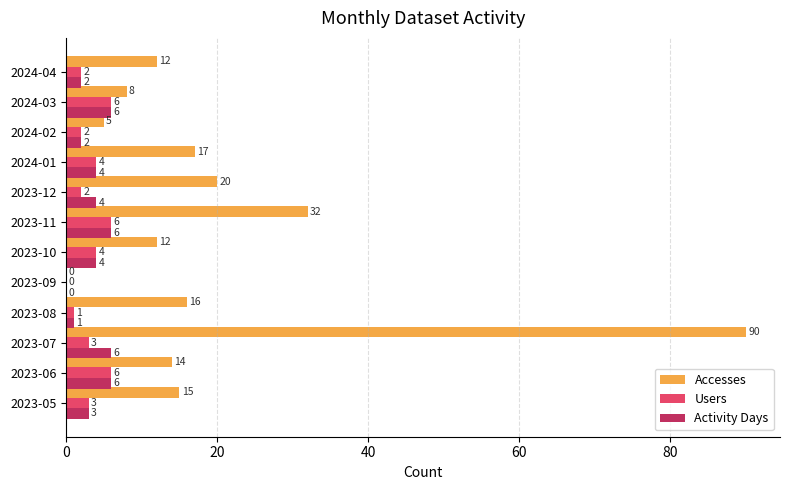

At which label is Activity Days closest to 3?

2023-05